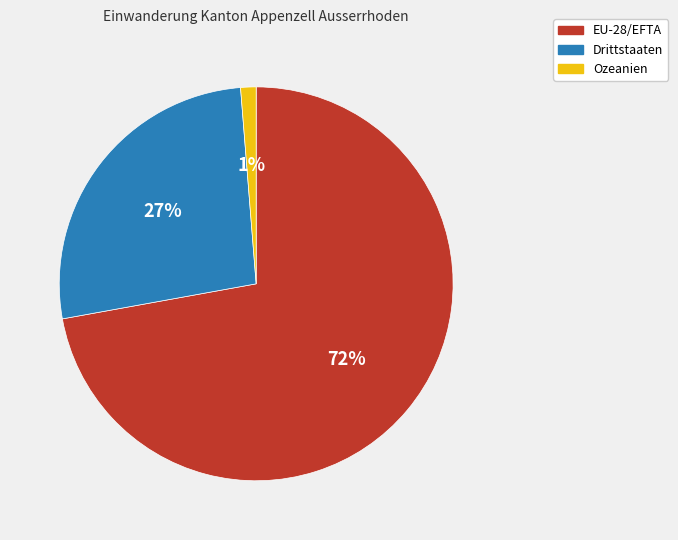

Is there a majority slice in this chart?

Yes